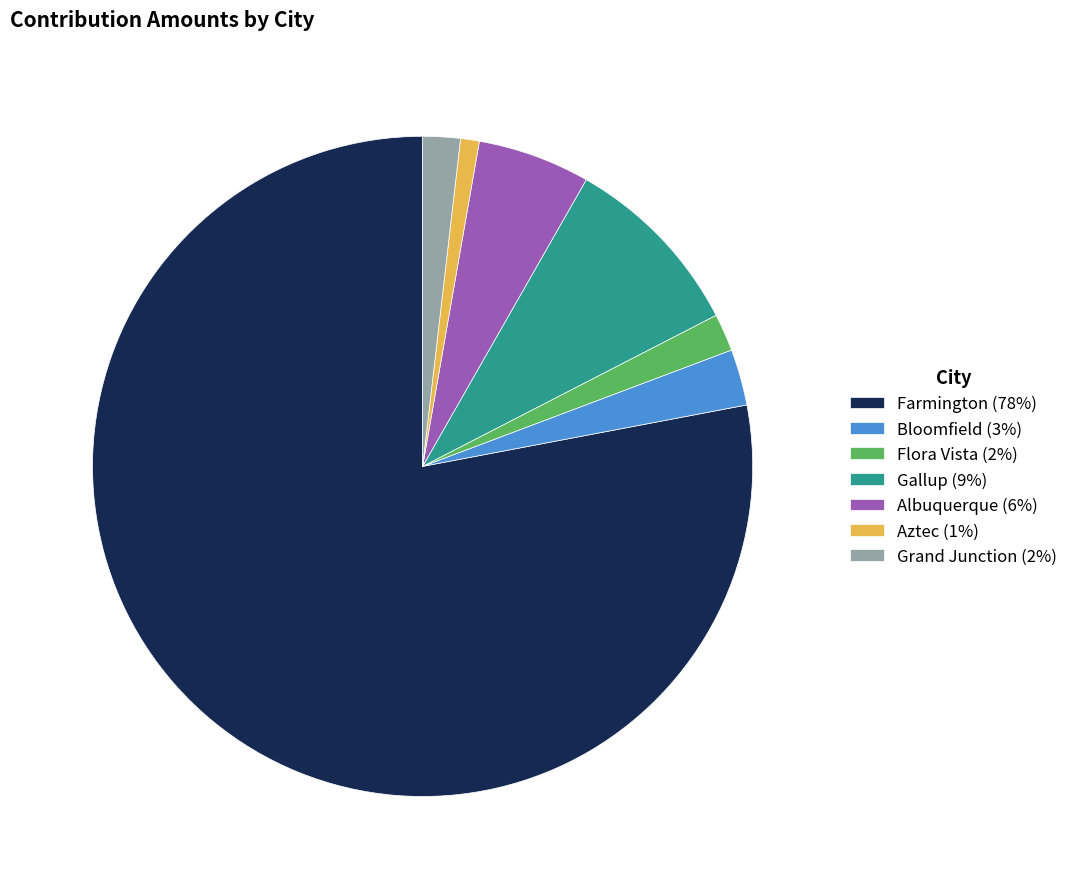

Is it true that Farmington is 87% of the pie?

False